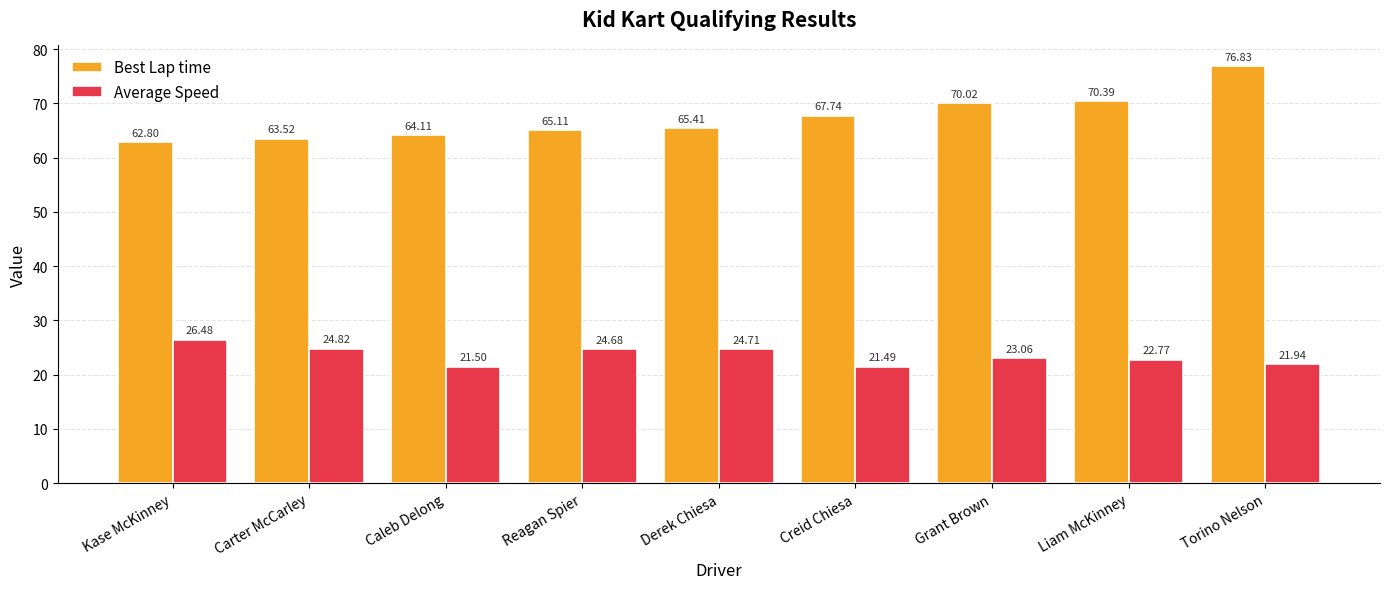

Is it true that Average Speed equals 22.8 at Liam McKinney?

True